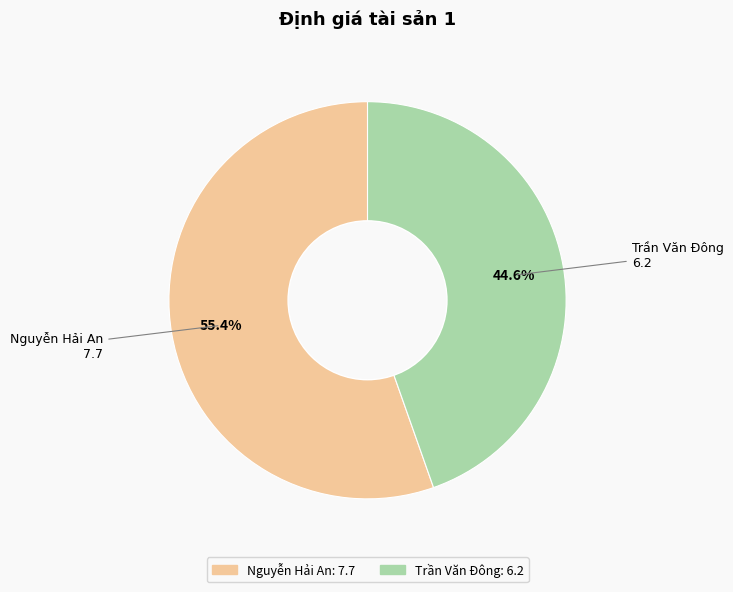

What percentage is the Nguyễn Hải An slice, to the nearest percent?

55%